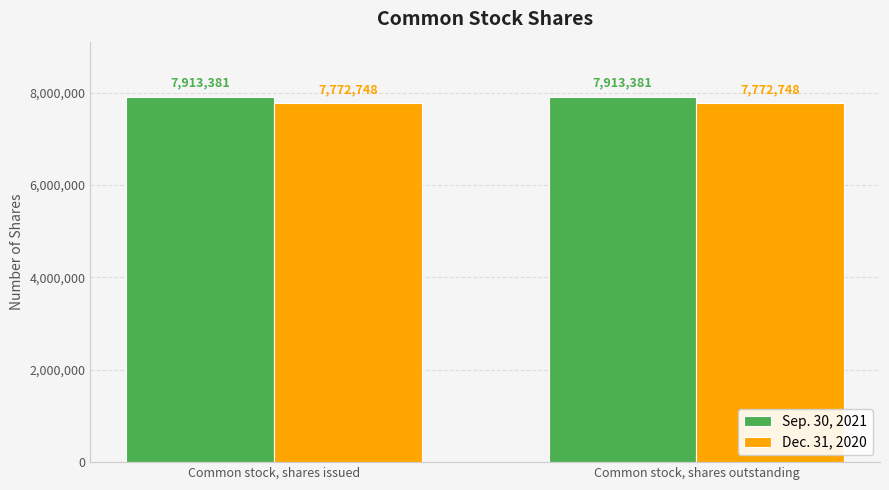

Is it true that Dec. 31, 2020 equals 7772748 at Common stock, shares issued?

True